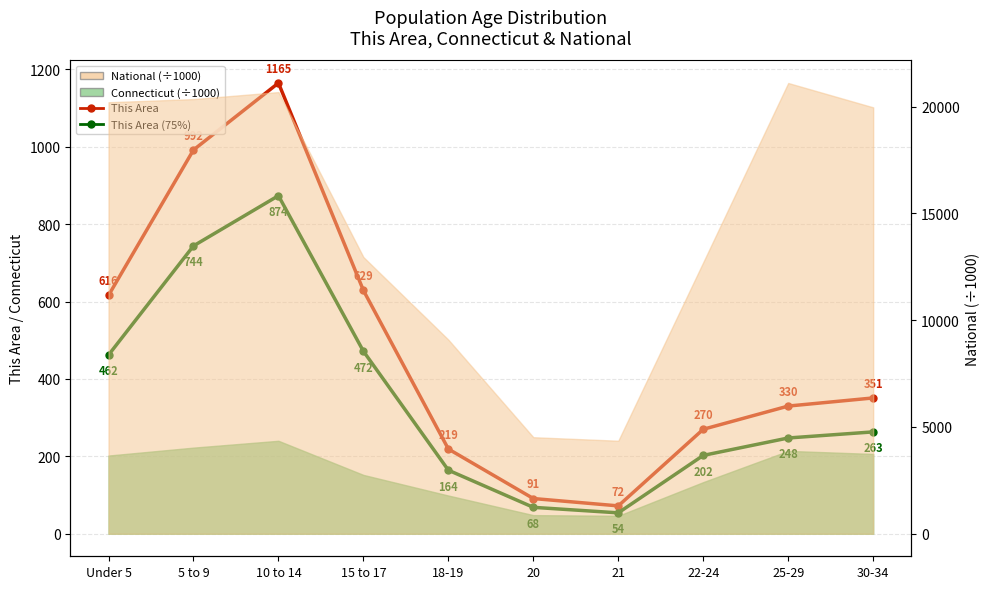

What is the smallest value displayed?

54.0